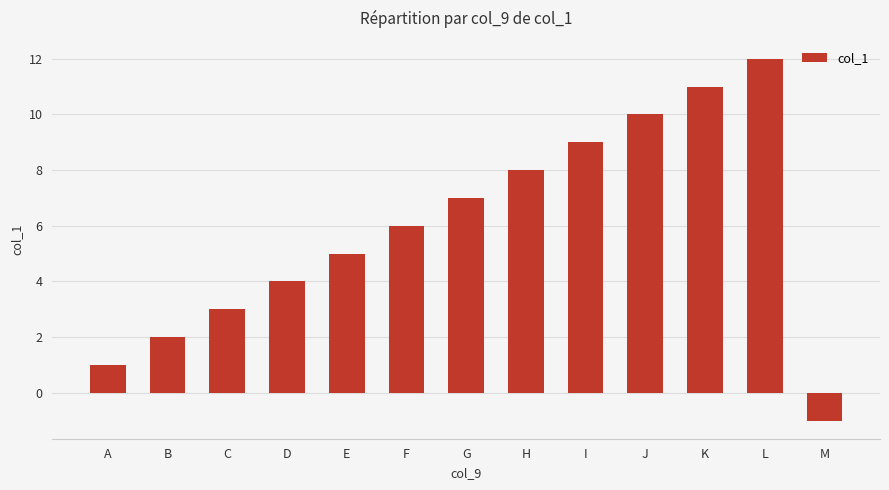

Are the bars grouped side by side (vs. stacked)?

No